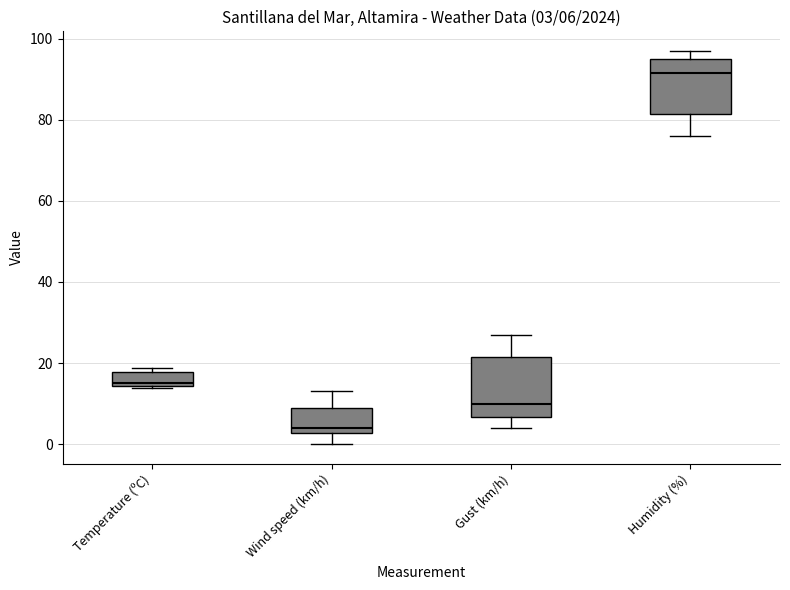

Which box has the lowest median line?

Wind speed (km/h)